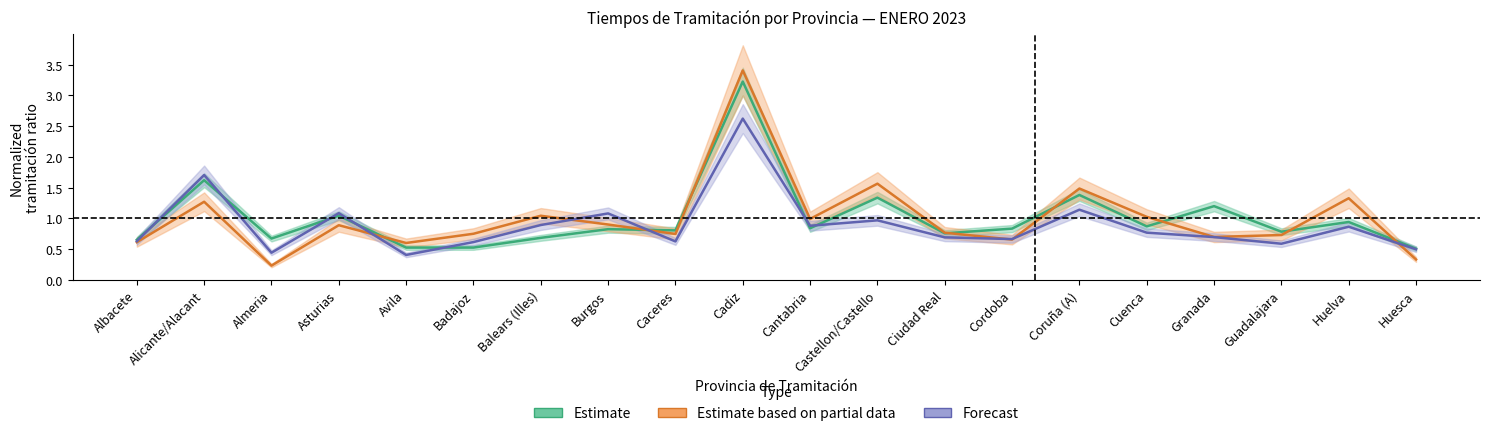

At which label is Estimate based on partial data closest to 1?

Cantabria